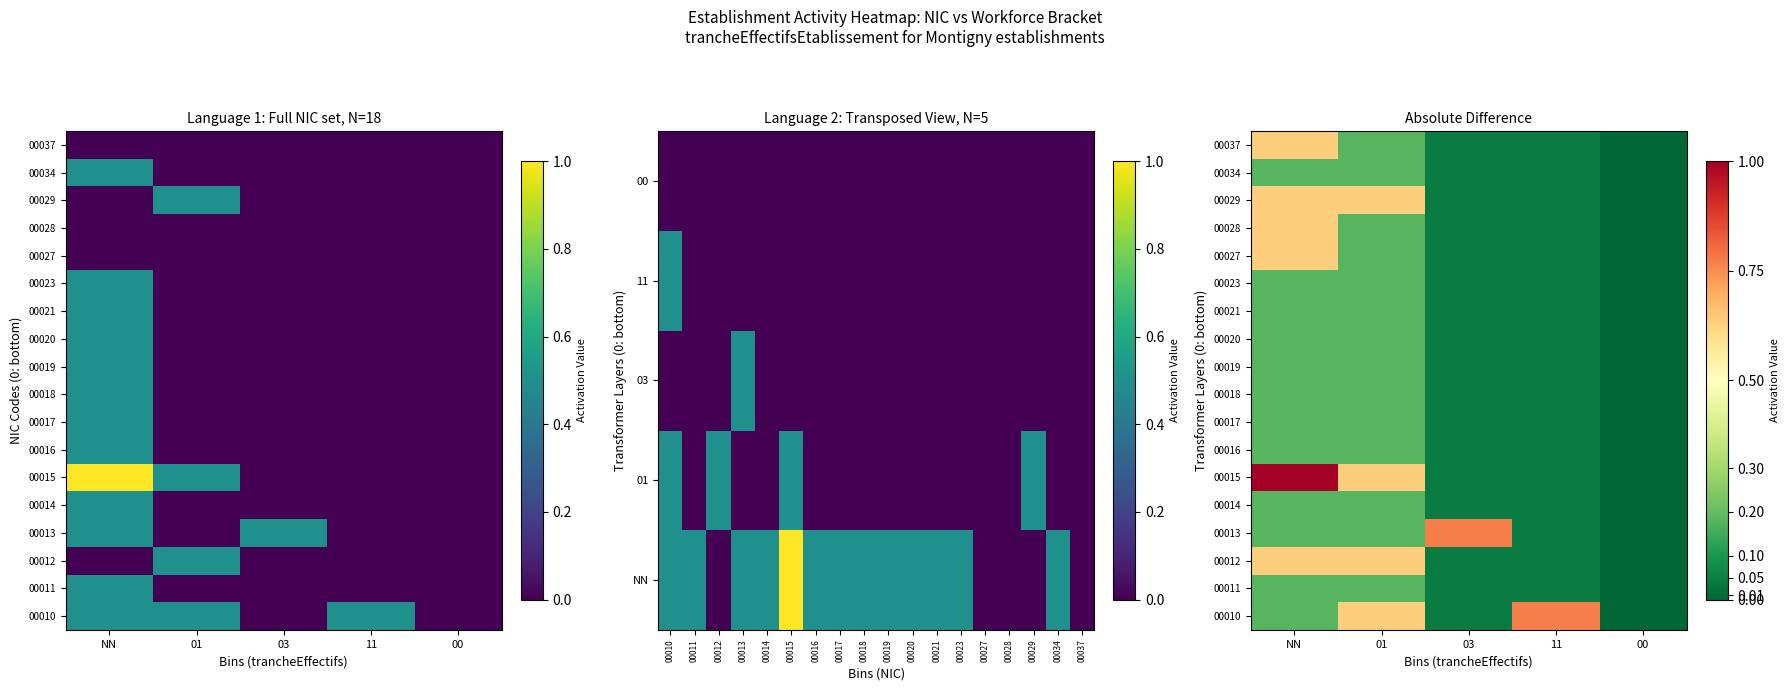

The value of 00021 at 03 is 0.0. True or false?

False